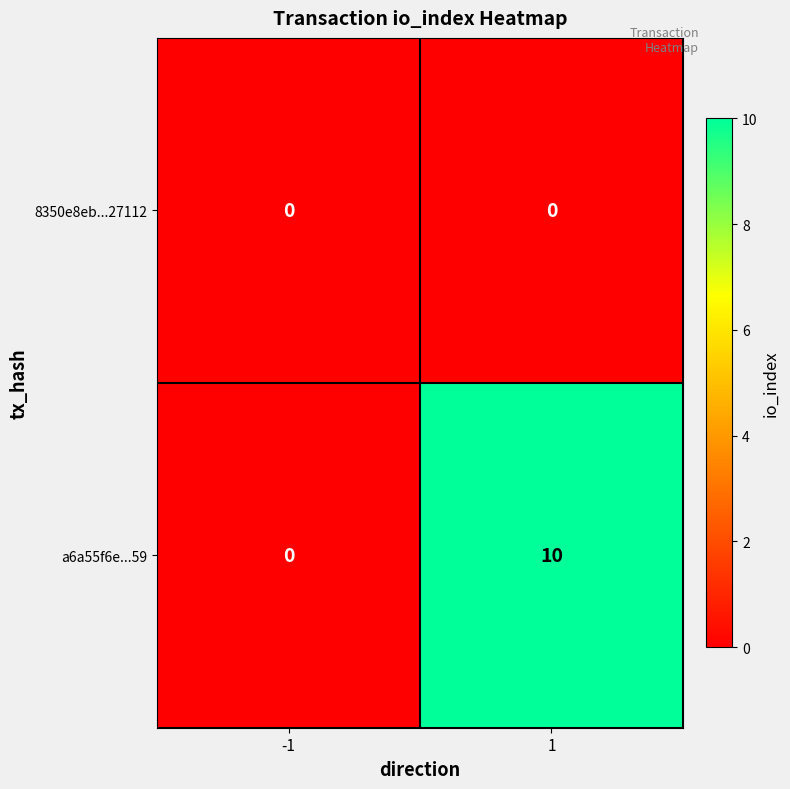

Reading right to left, list all the values displayed in this chart.

8350e8eb...27112: 0	0
a6a55f6e...59: 10	0